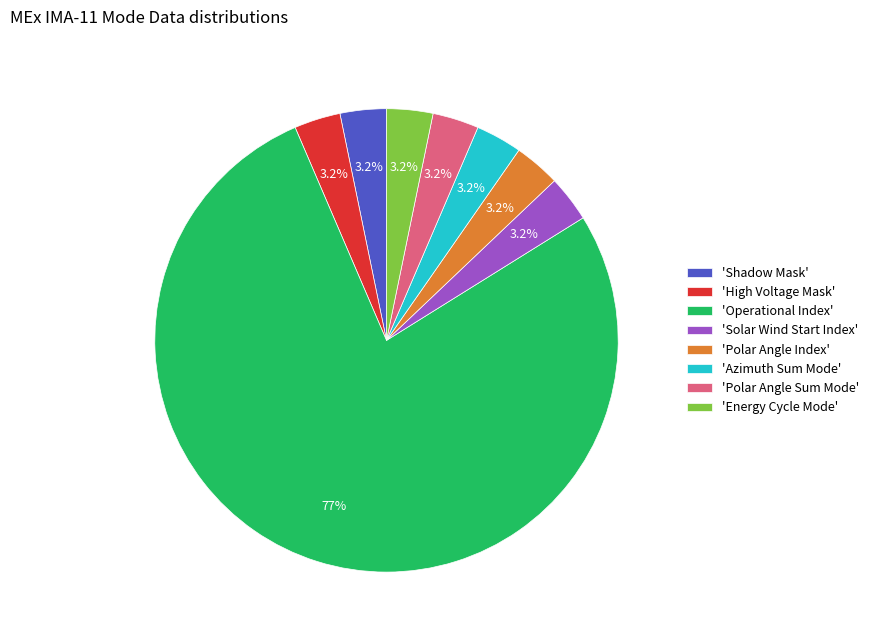

Which has a higher value, 'Shadow Mask' or 'Operational Index'?

'Operational Index'